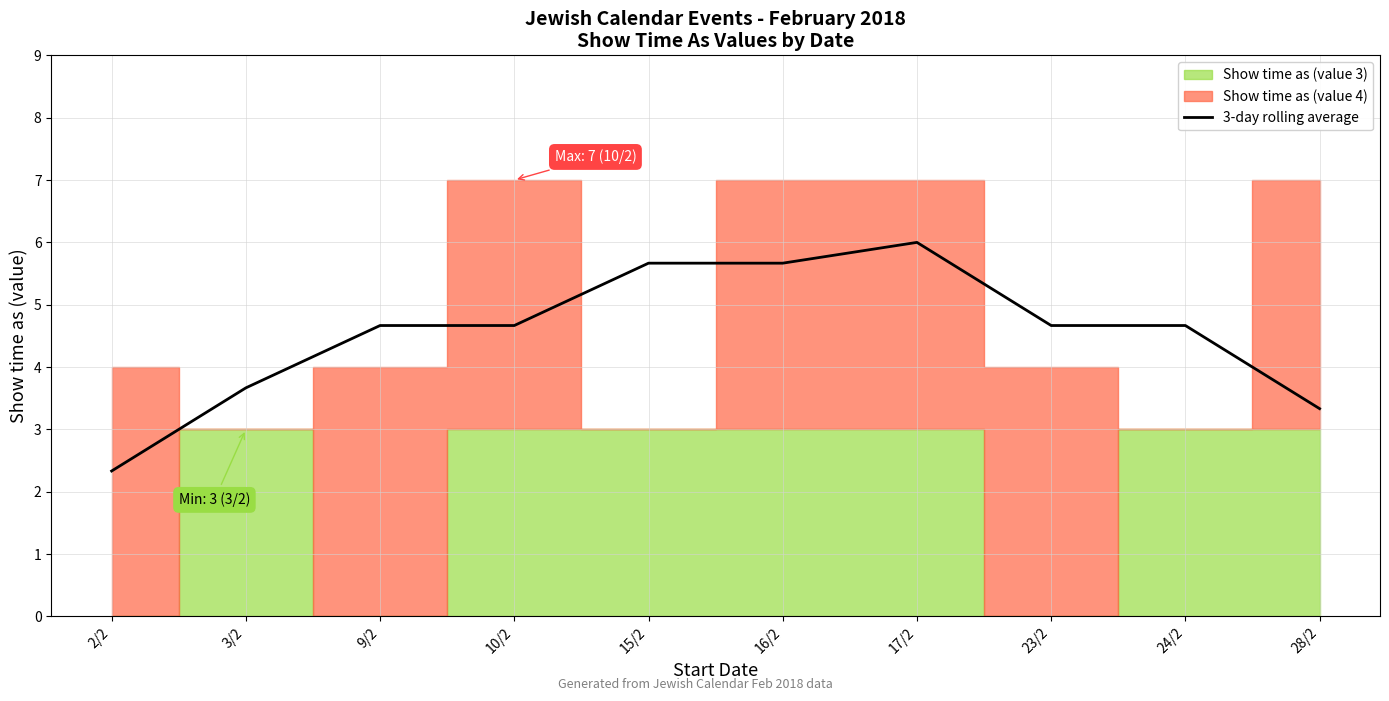

What is the sum of all values?

45.3